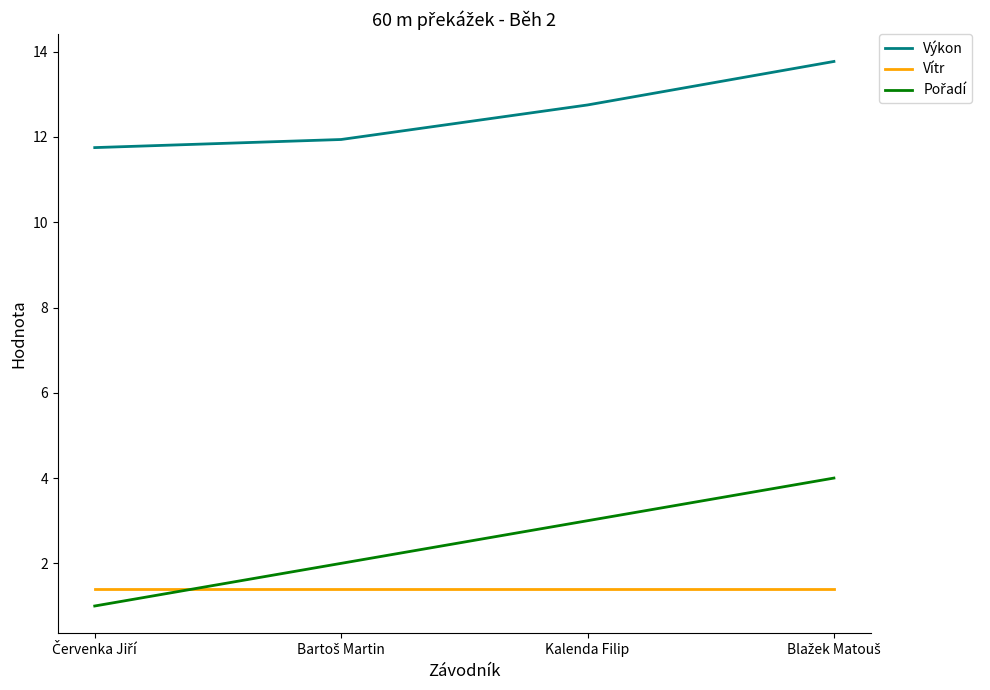

Which series has the largest total across all categories?

Výkon